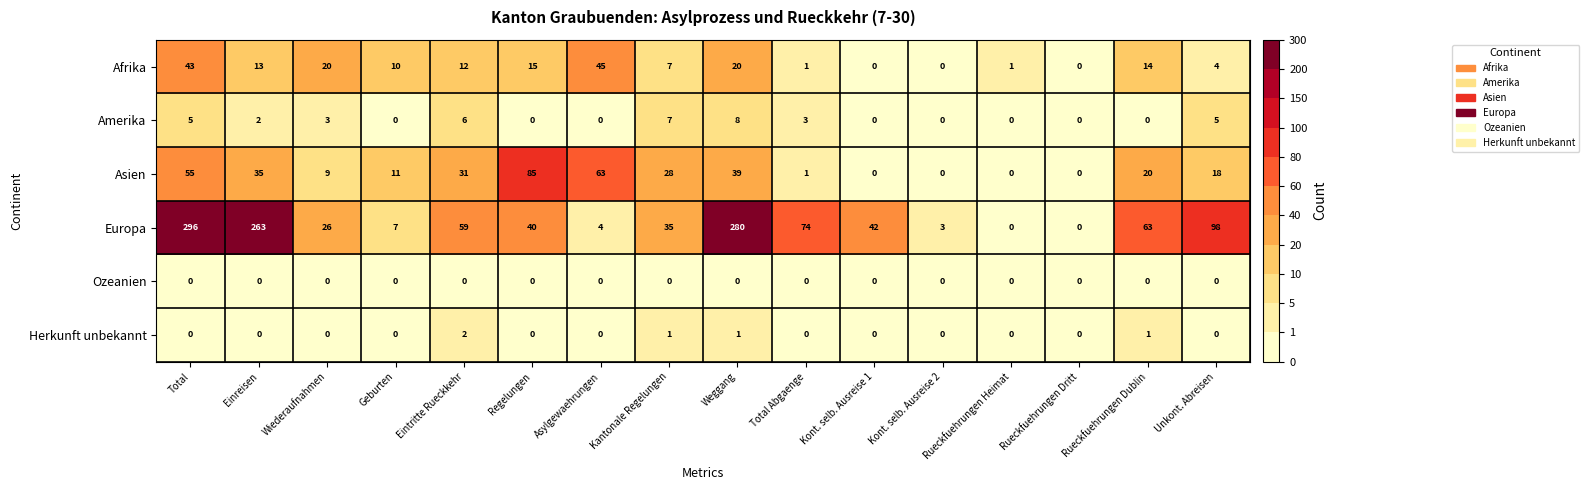

Count the number of categories in the chart.

16